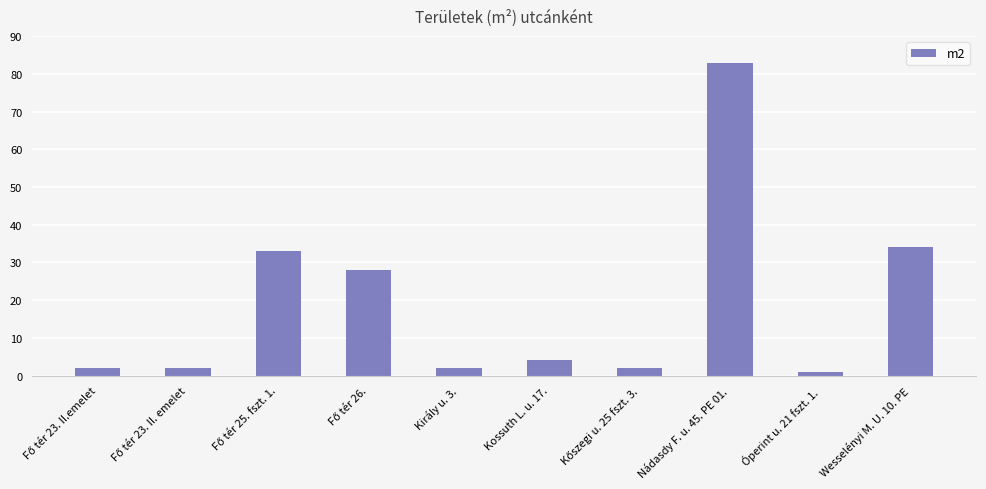

What is the sum of all values?

191